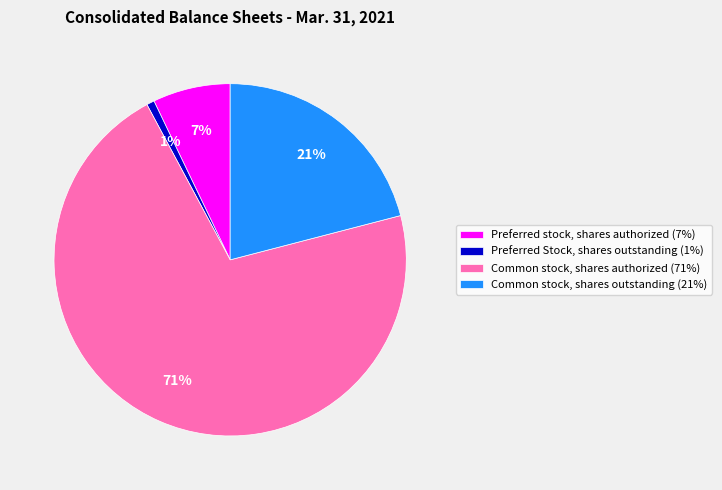

What is the ratio of the value at Common stock, shares outstanding (21%) to the value at Common stock, shares authorized (71%)?

0.3